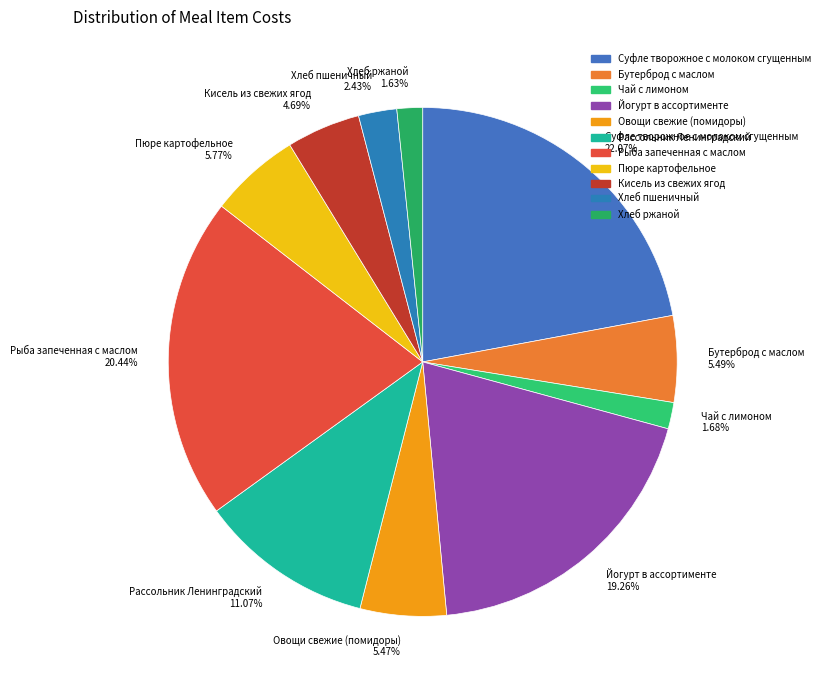

Count the number of slices in the pie.

11